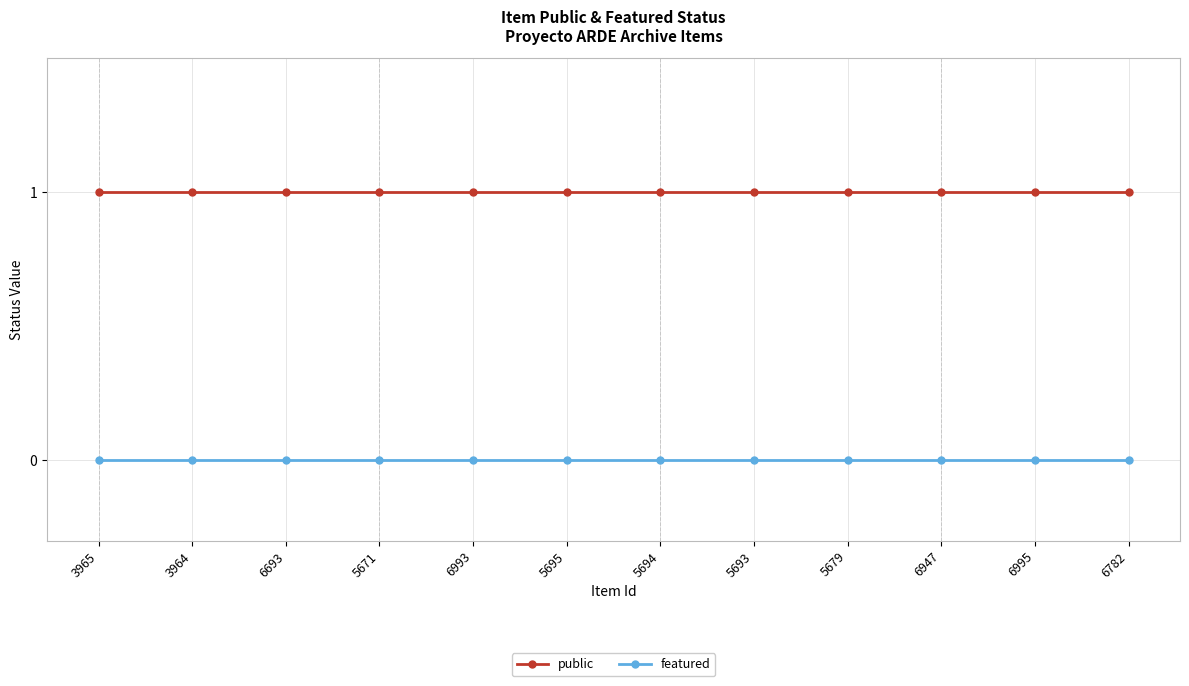

What is the approximate value of public at 3964?

1